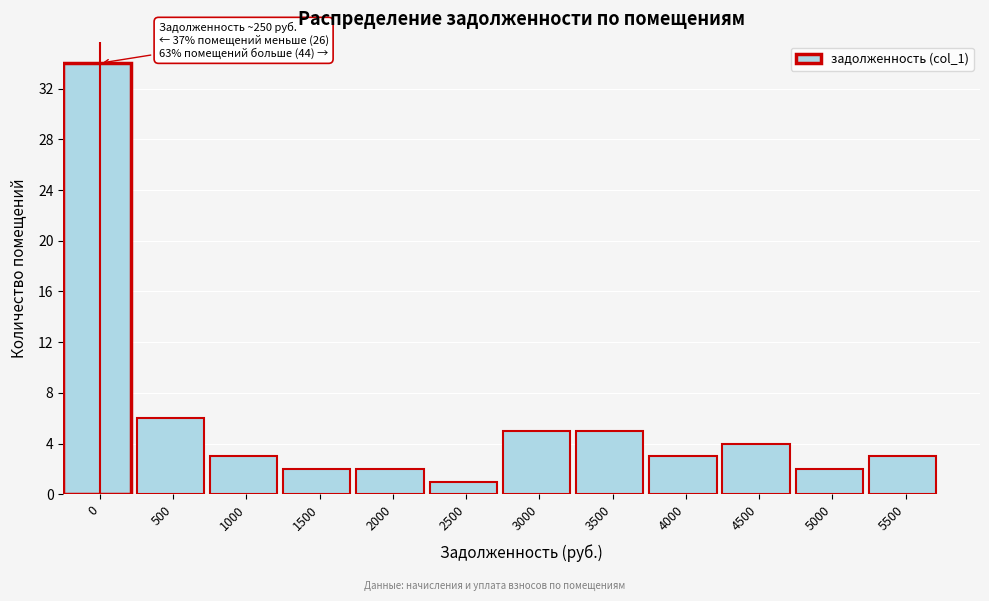

Reading left to right, transcribe all the data shown in this chart.

34	6	3	2	2	1	5	5	3	4	2	3